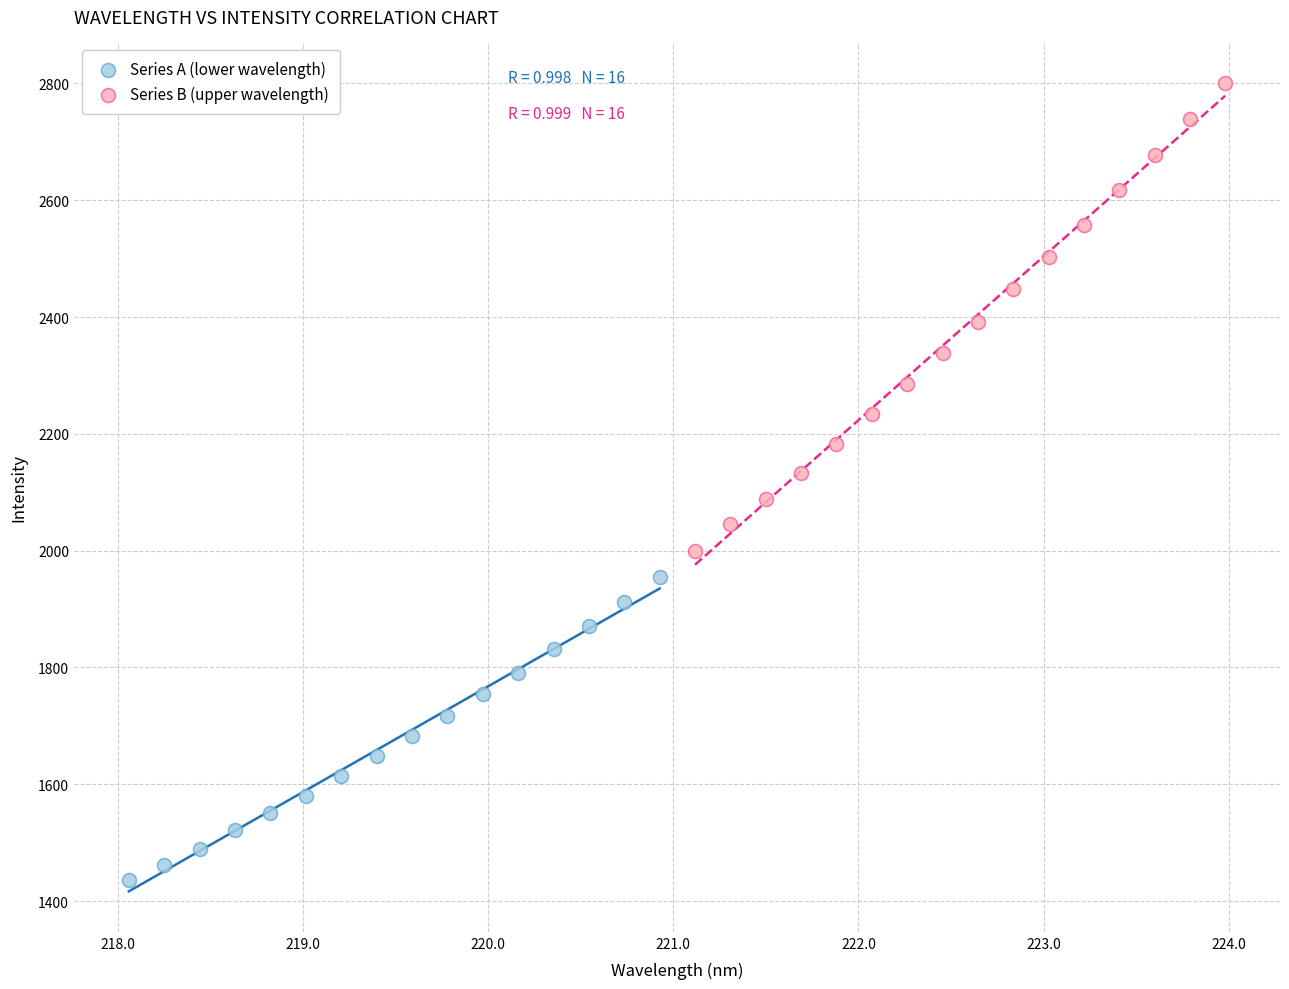

Which series has the widest spread of Y values?

Series B (upper wavelength)